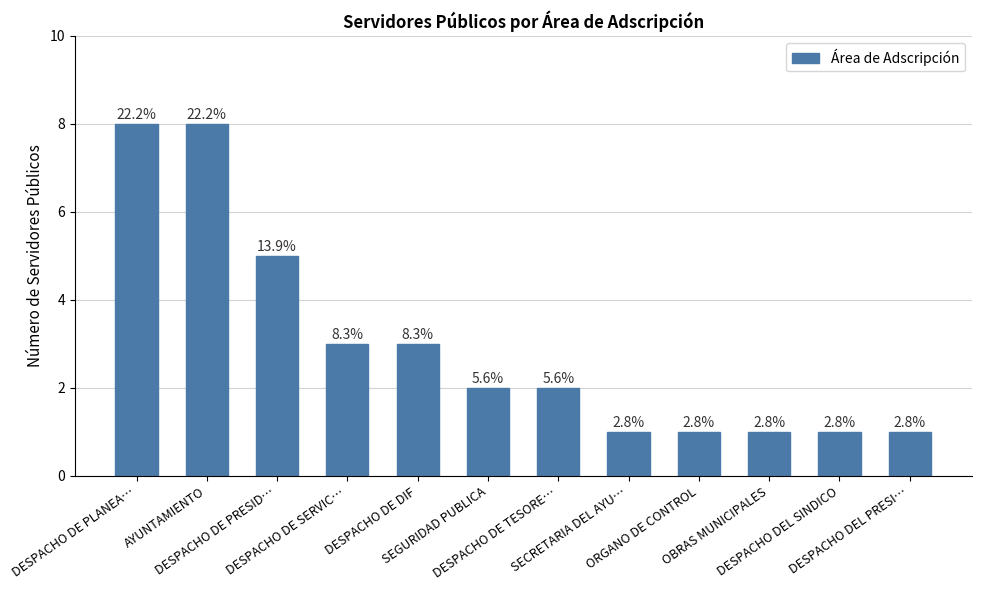

Between DESPACHO DE PRESID… and ORGANO DE CONTROL, which is larger?

DESPACHO DE PRESID…